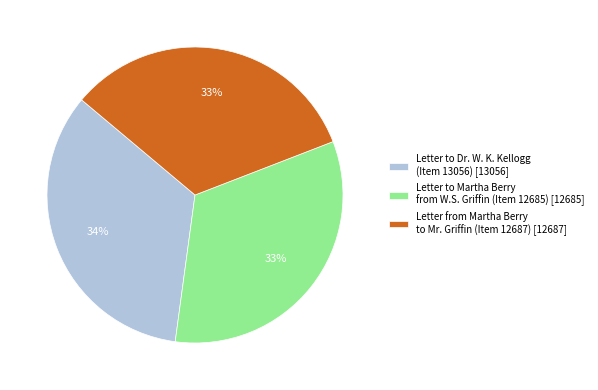

Is there any slice that represents more than half of the pie?

No